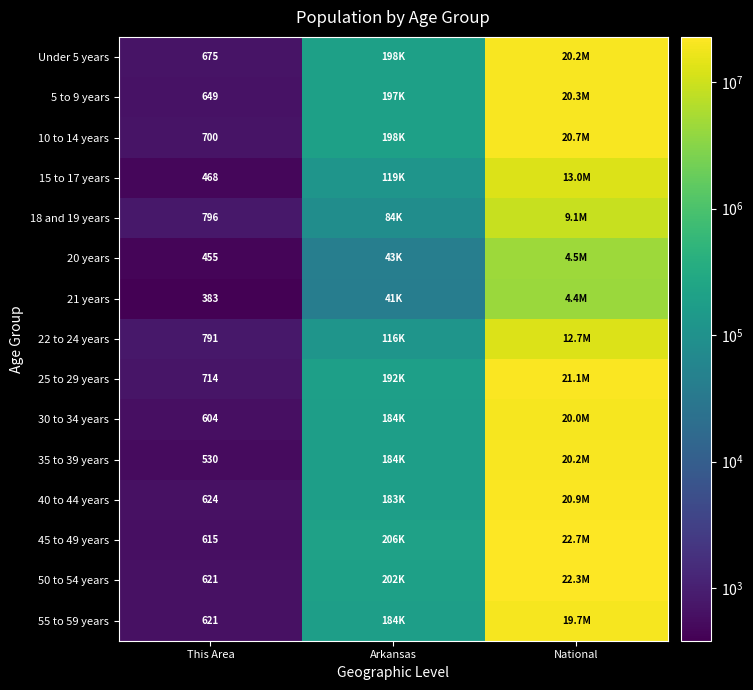

What is the total value across all series at This Area?

9246